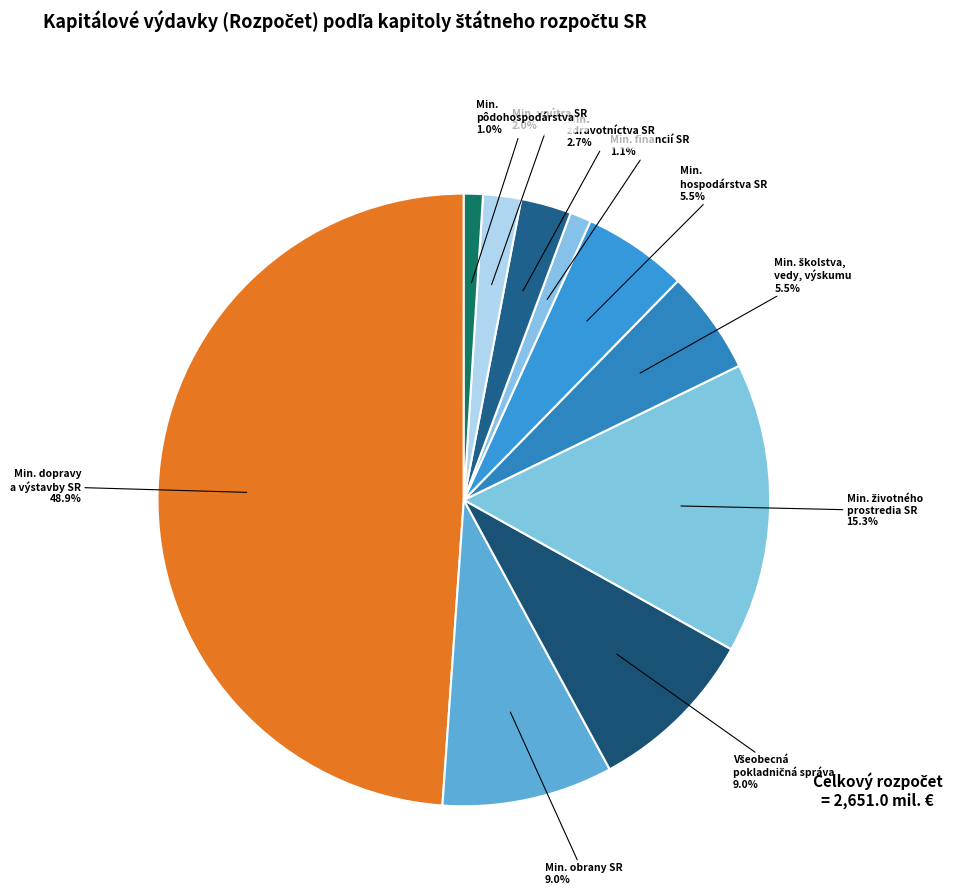

Is there a majority slice in this chart?

No